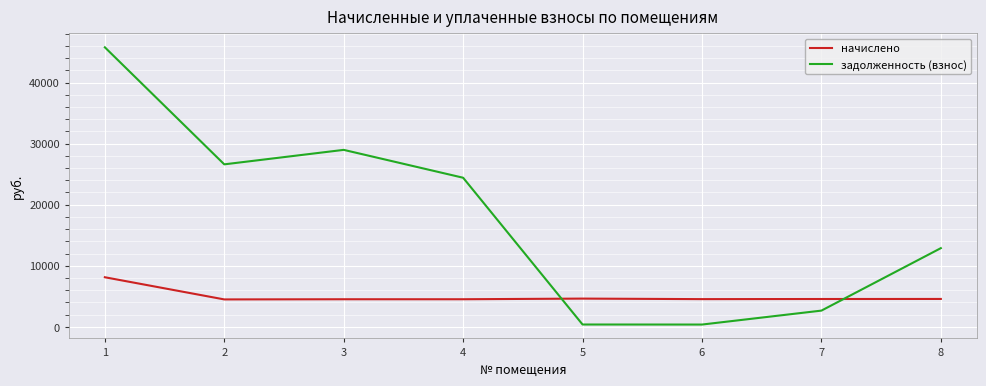

In задолженность (взнос), how many points are lower than both neighbors (excluding endpoints)?

2